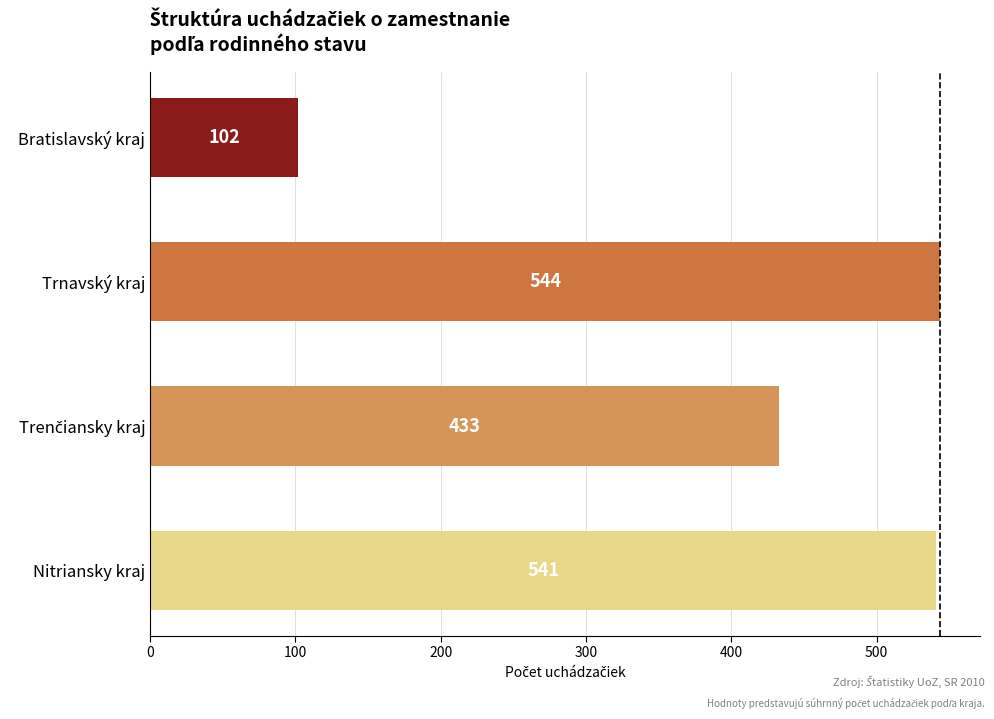

Approximately how many times larger is the value at Trnavský kraj compared to Bratislavský kraj?

5.3